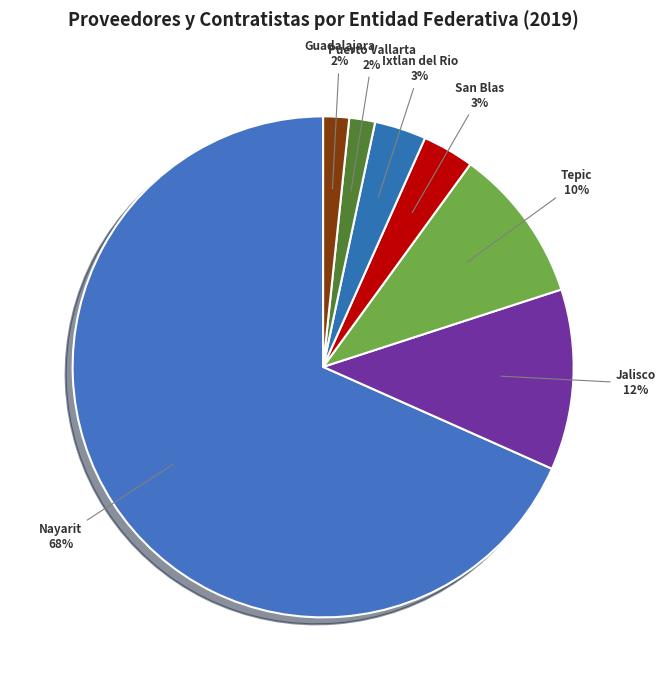

How many segments does this pie chart have?

7